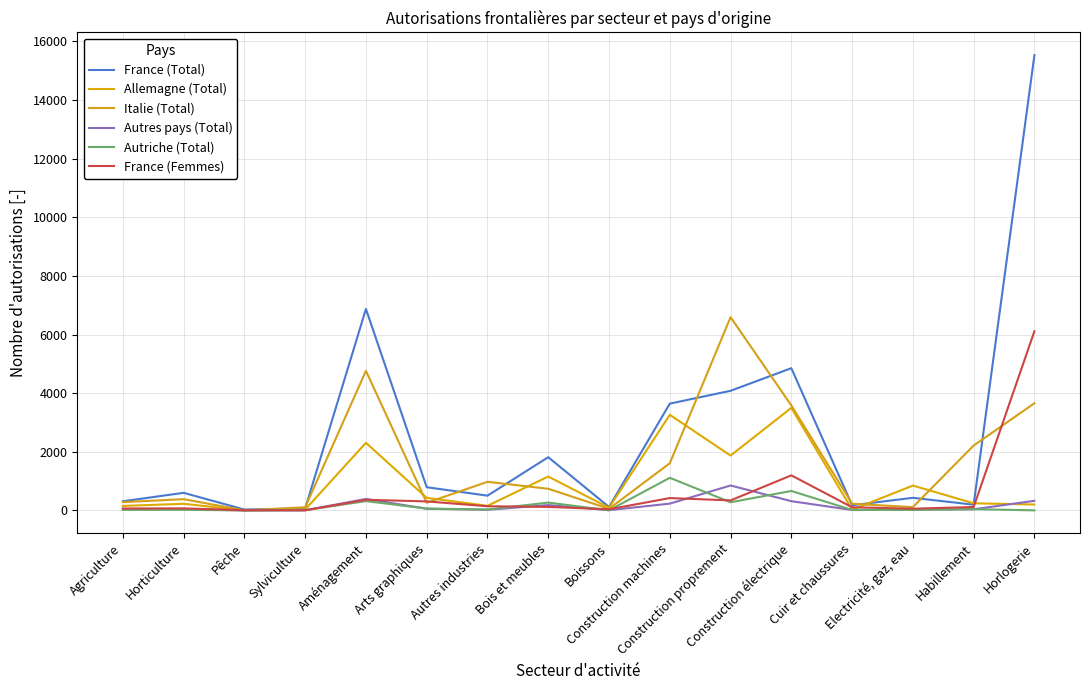

How many lines are shown in the chart?

6